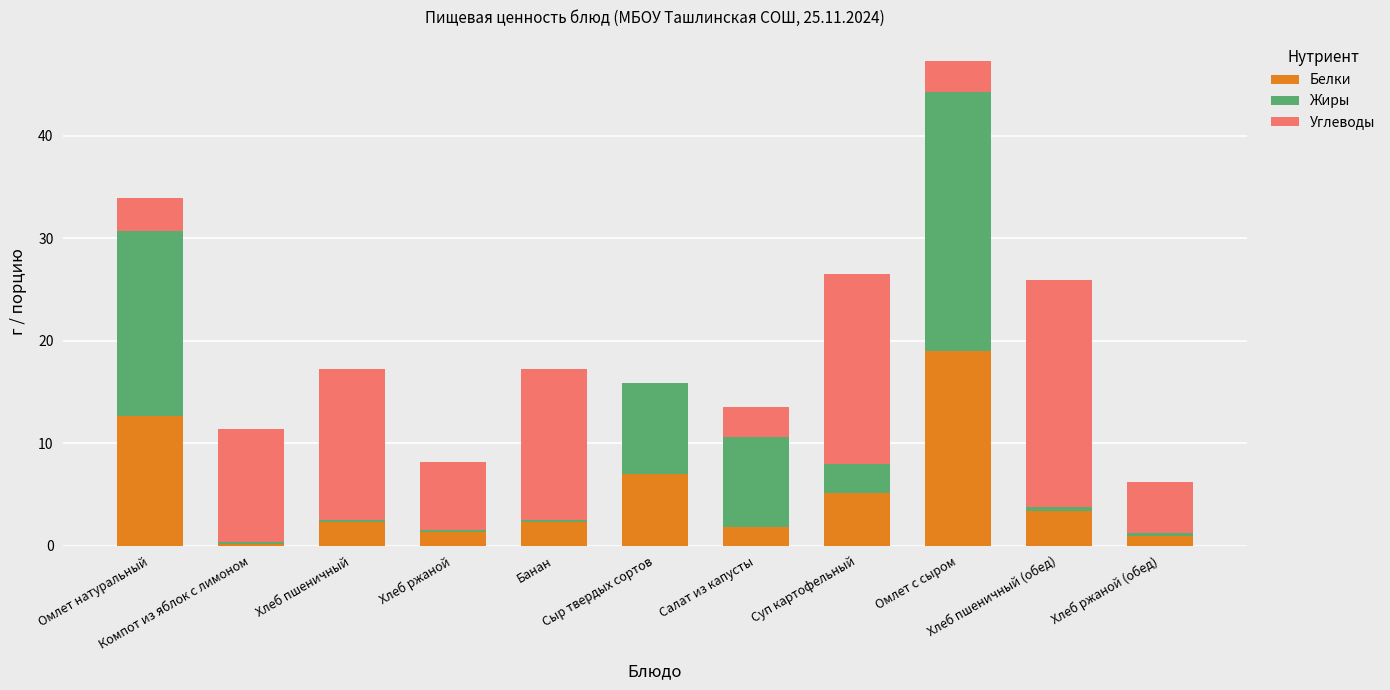

What is the highest value of the Белки series?

19.0